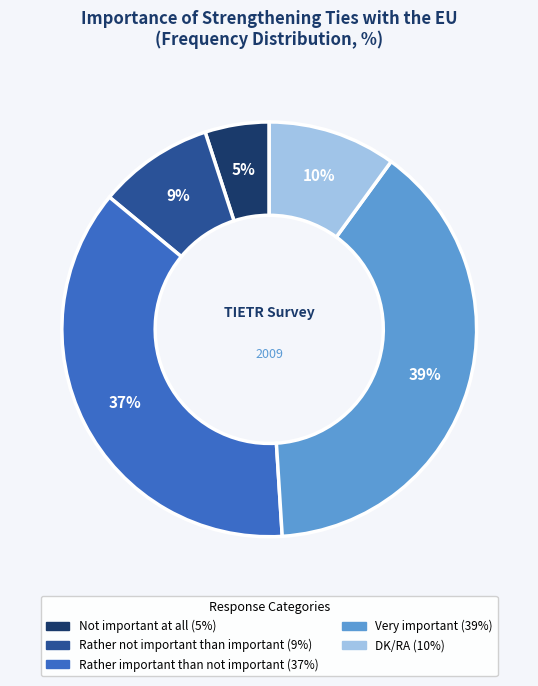

Is the sum of DK/RA and Very important greater than half?

No